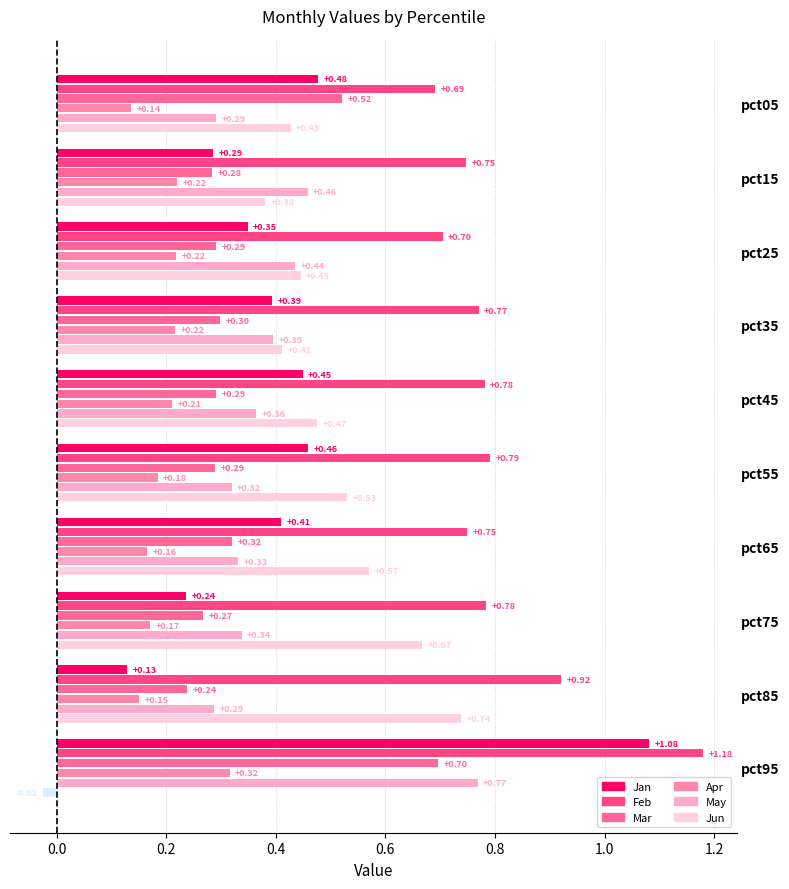

The value of Mar at pct65 is 0.3. True or false?

True